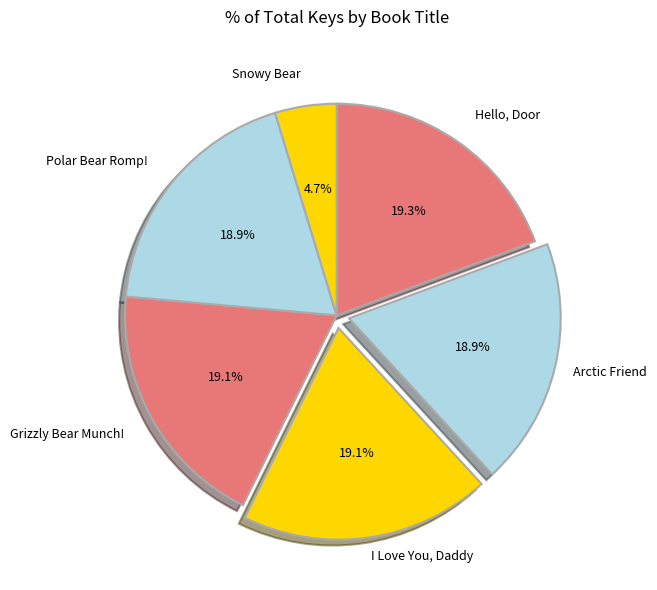

Is there any slice that represents more than half of the pie?

No